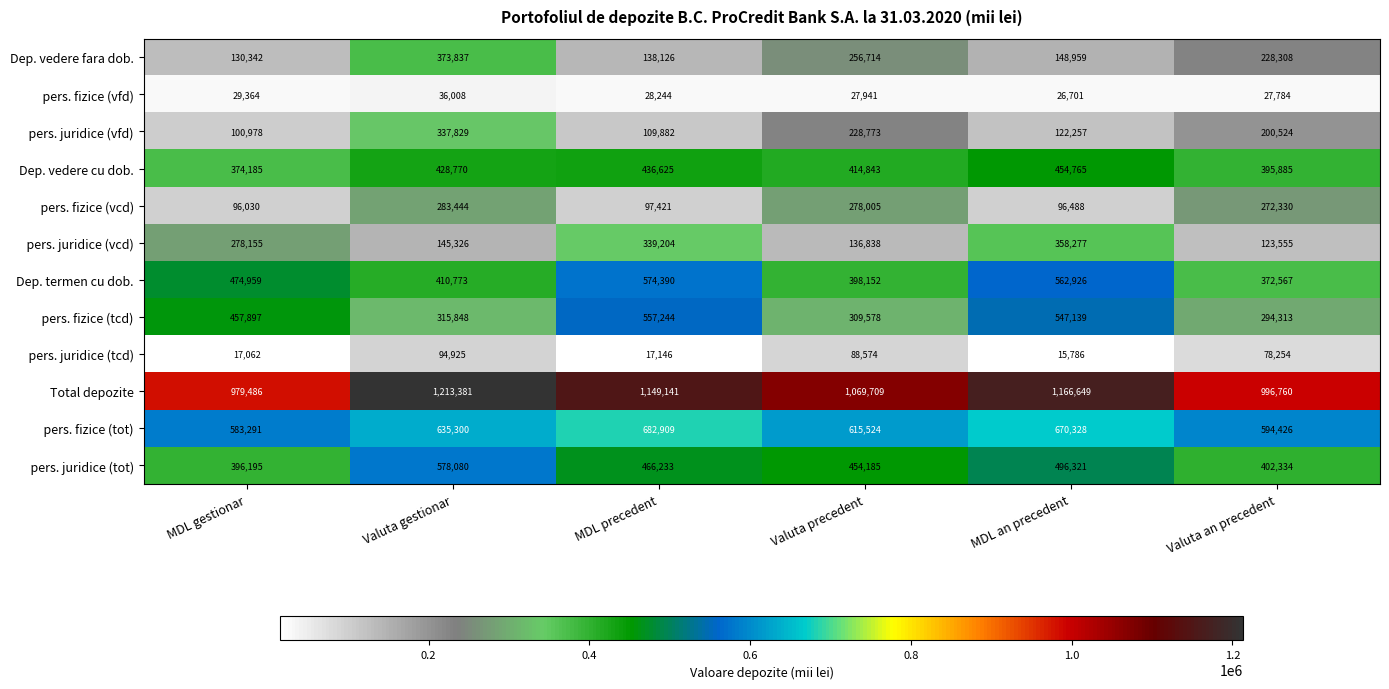

What is the minimum value for Total depozite?

979486